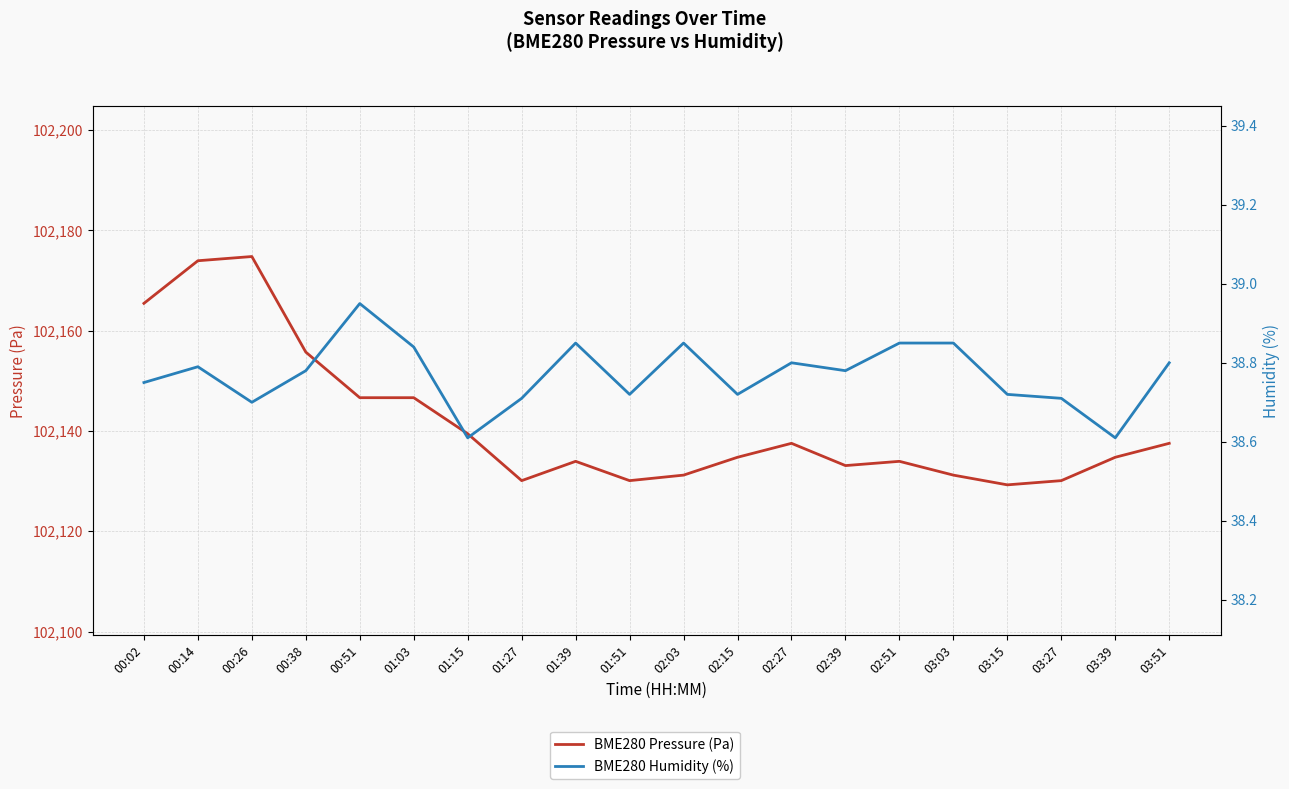

Where is the first local maximum for BME280 Humidity (%)?

00:14